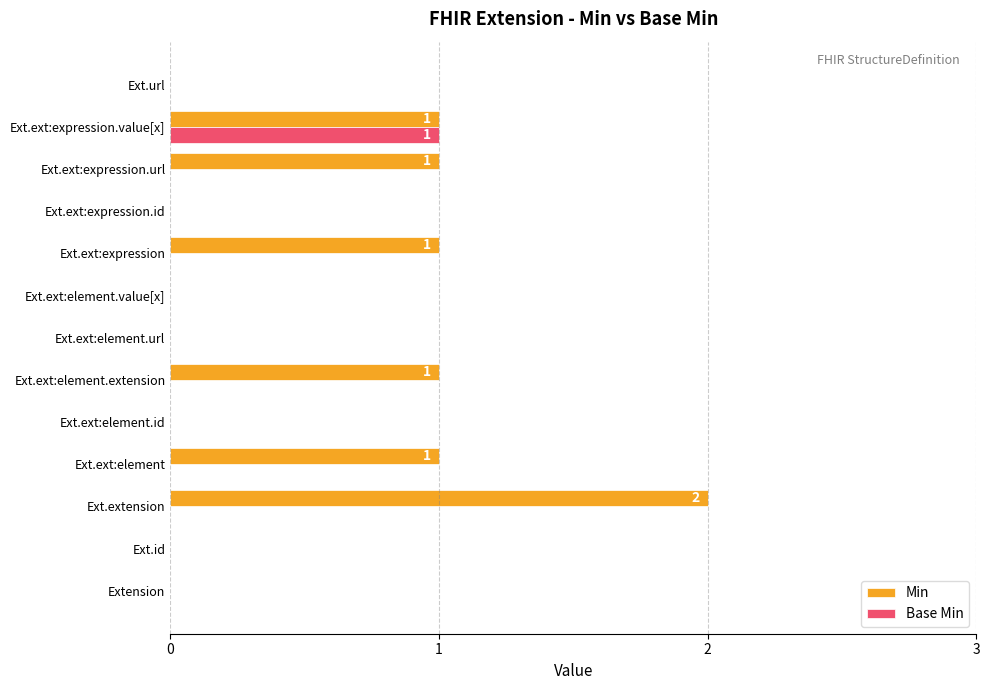

How many categories are shown in the chart?

13